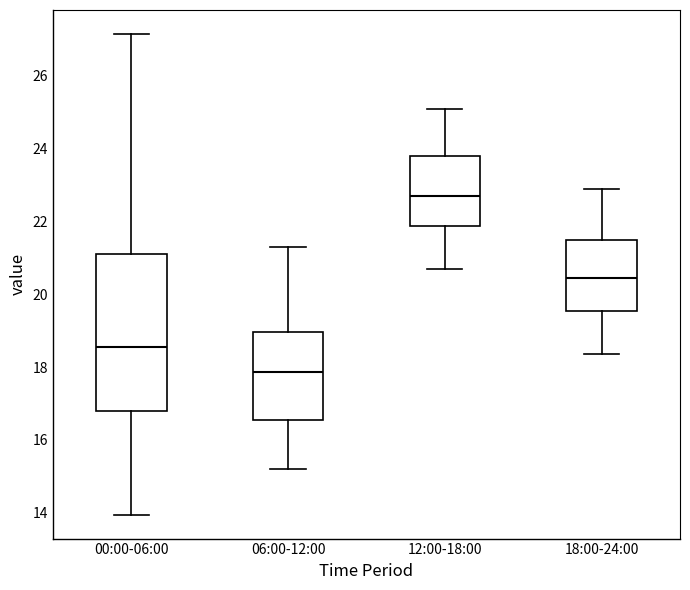

Reading left to right, transcribe this box plot: for each box, give where its median line is, the range the box spans, and where its two whiskers end, as read against the y-axis. The values are not printed on the chart, so give them approximately, as read against the axis.

00:00-06:00: median 18.6, box 16.8 to 21.2, whiskers 14.0 to 27.2
06:00-12:00: median 17.8, box 16.6 to 19.0, whiskers 15.2 to 21.4
12:00-18:00: median 22.8, box 21.8 to 23.8, whiskers 20.8 to 25.2
18:00-24:00: median 20.4, box 19.6 to 21.4, whiskers 18.4 to 23.0